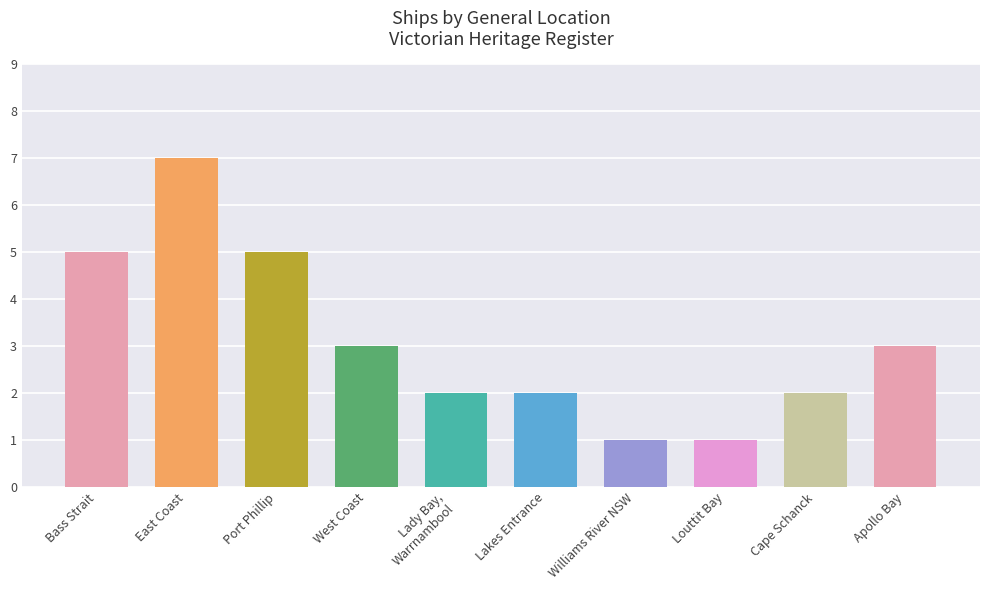

What is the value of the 8th bar from the left?

1